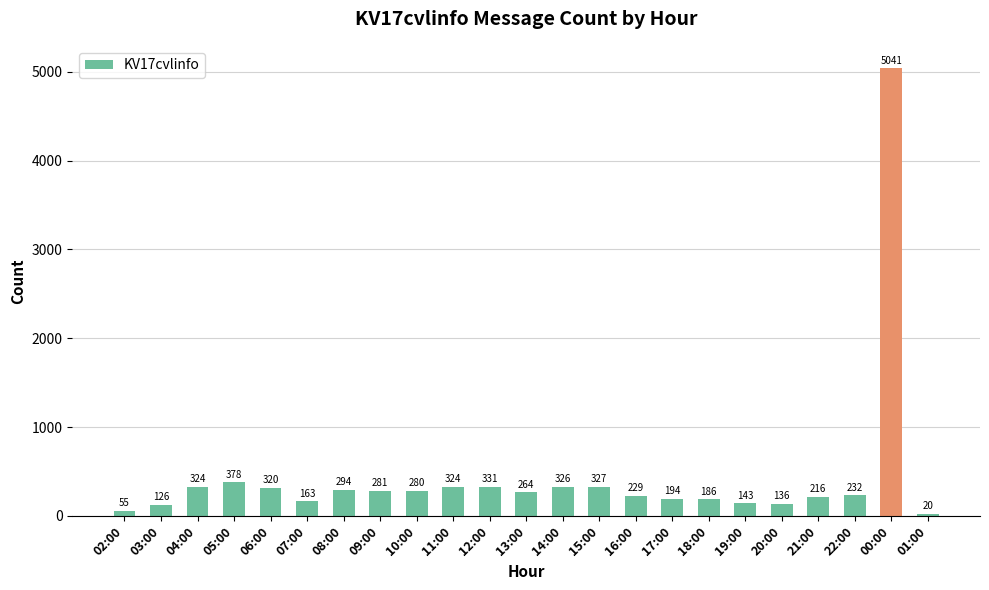

What is the difference between the values at 18:00 and 16:00?

43